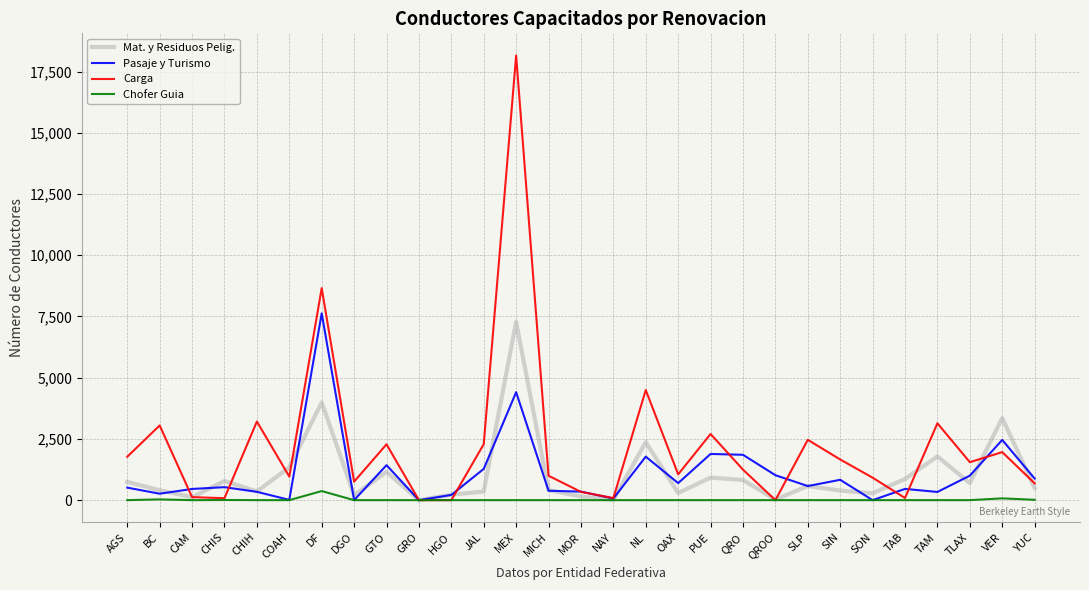

The Pasaje y Turismo series shows -4215 at GRO. True or false?

False